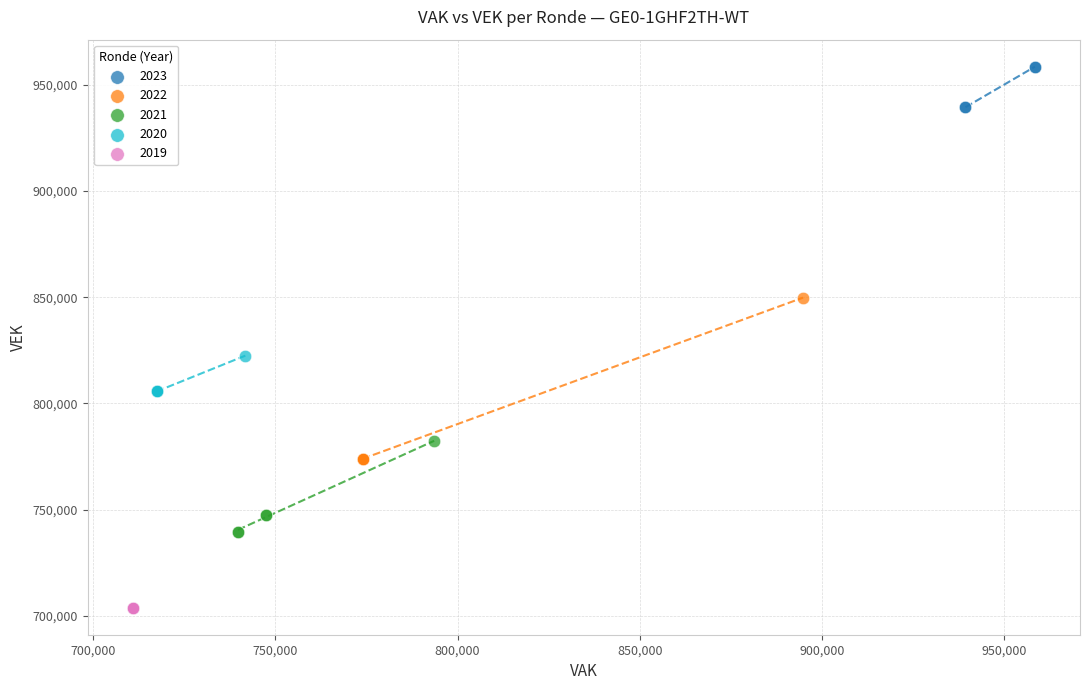

Which series contains the lowest Y value?

2019